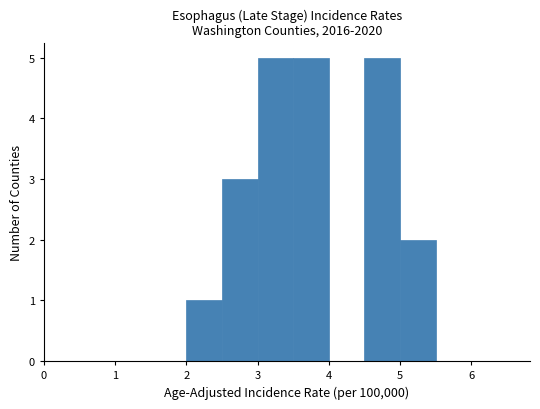

Reading left to right, list every bar in this chart as the range it spans on the x-axis followed by its height. The values are not printed on the chart, so give them approximately, as read against the axis.

0.0 to 0.5: 0
0.5 to 1.0: 0
1.0 to 1.5: 0
1.5 to 2.0: 0
2.0 to 2.5: 1
2.5 to 3.0: 3
3.0 to 3.5: 5
3.5 to 4.0: 5
4.0 to 4.5: 0
4.5 to 5.0: 5
5.0 to 5.5: 2
5.5 to 6.0: 0
6.0 to 6.5: 0